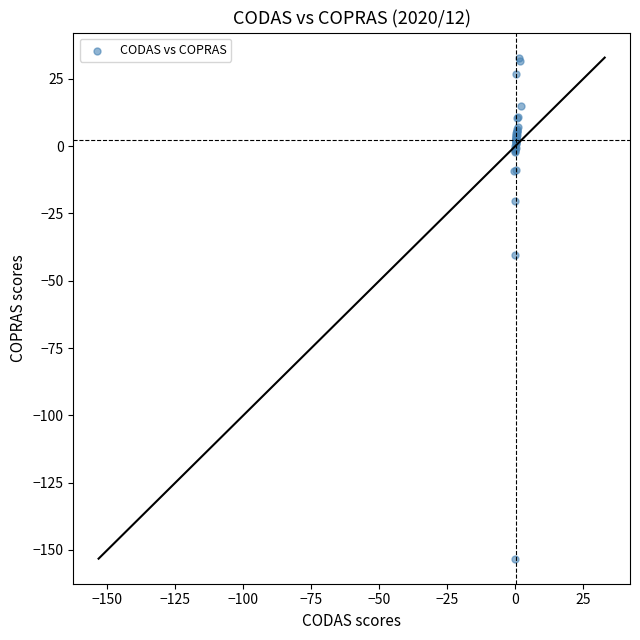

What Y value in the scatter plot is closest to -60?

-40.4